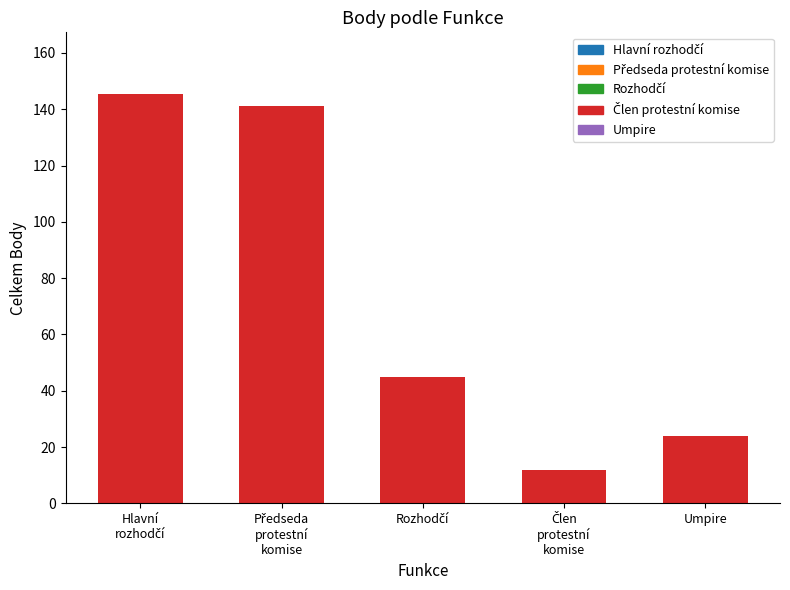

What is the minimum value shown in the chart?

12.0